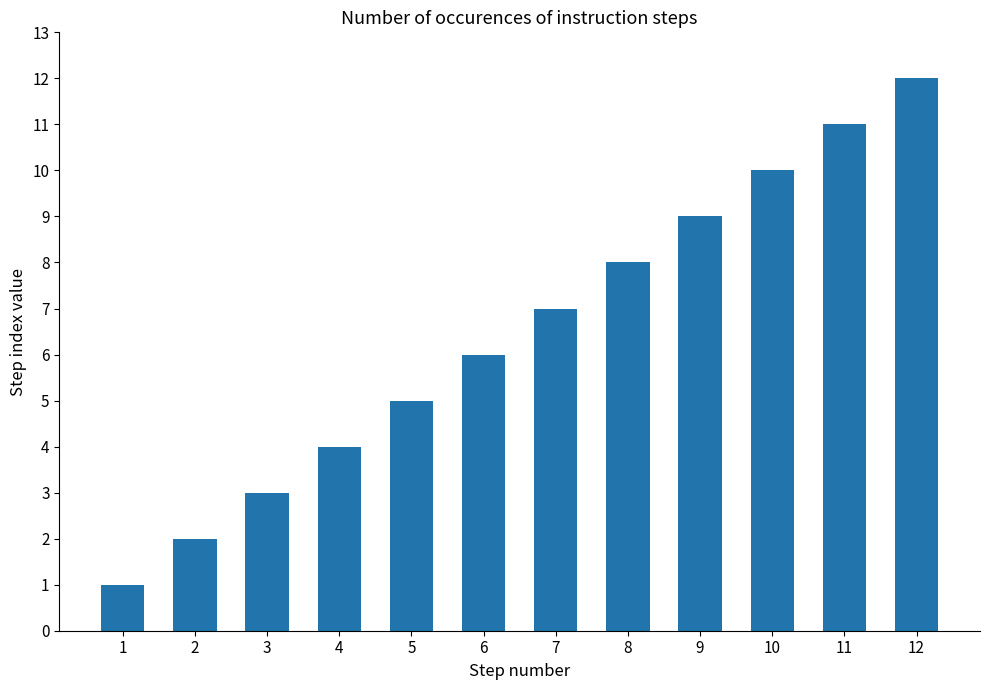

True or false: the data shows 0 at 1.

False